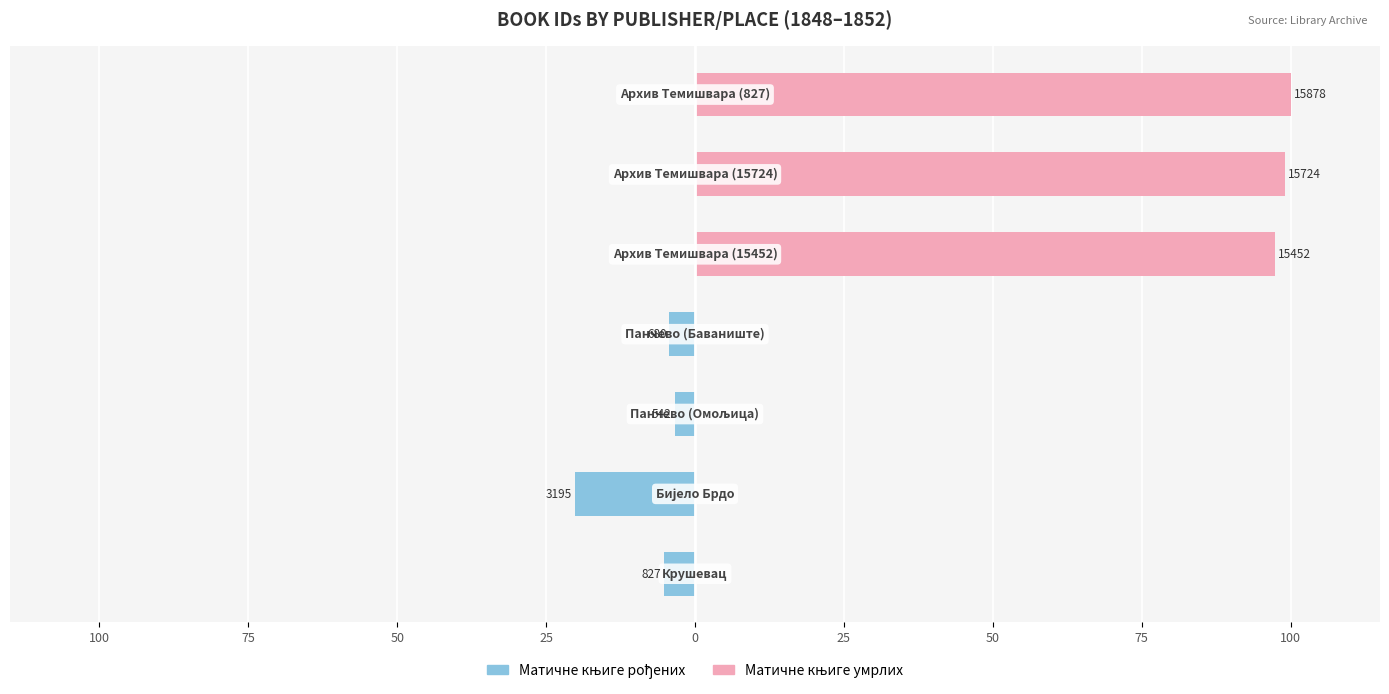

What are all the series names shown in the legend?

Матичне књиге рођених, Матичне књиге умрлих